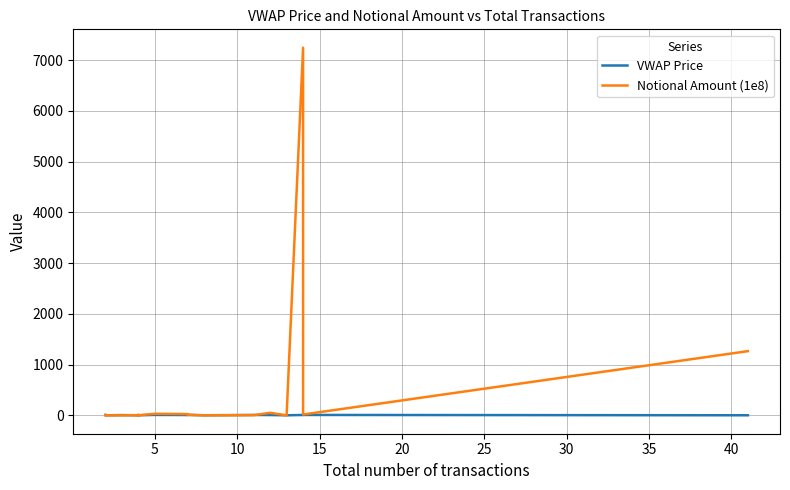

Is this an area chart (filled region under the line)?

No